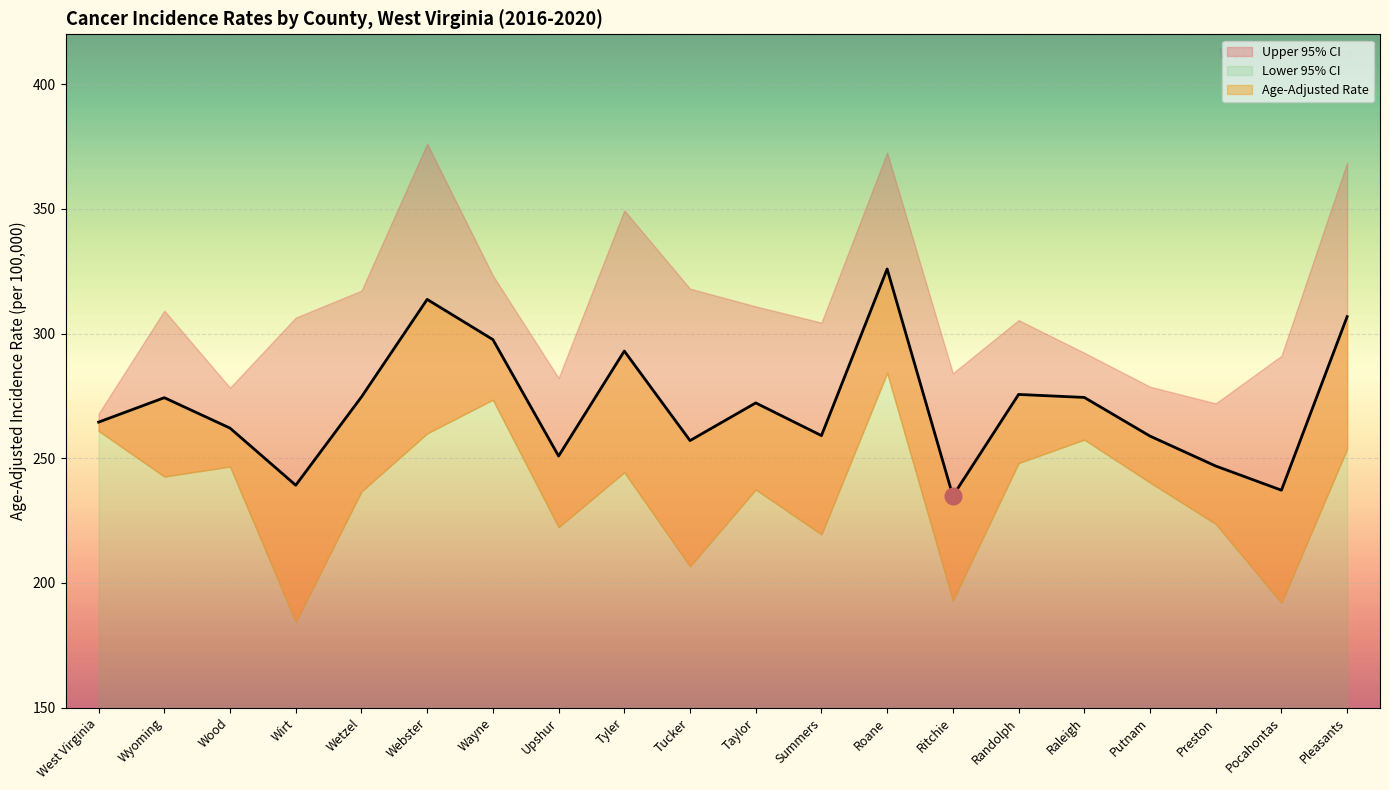

At which label does Lower 95% CI first exceed 242?

West Virginia